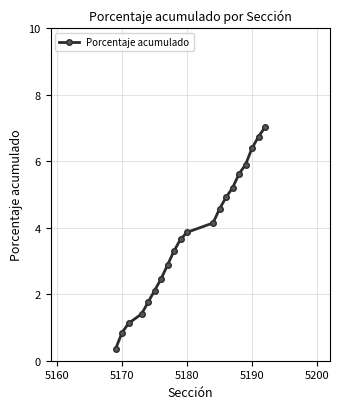

What is the smallest value displayed?

0.4